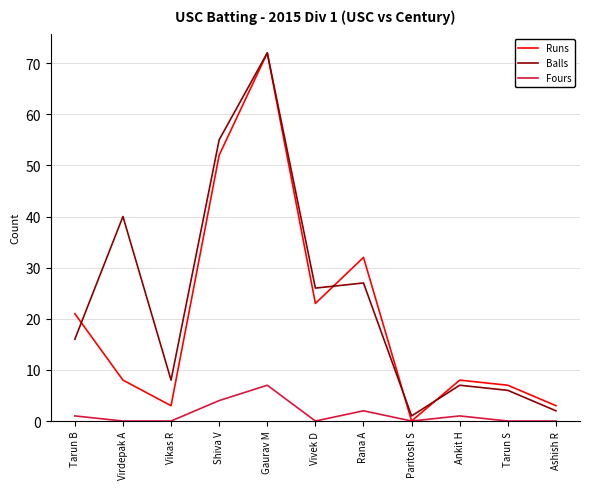

The Runs series shows 3 at Vikas R. True or false?

True